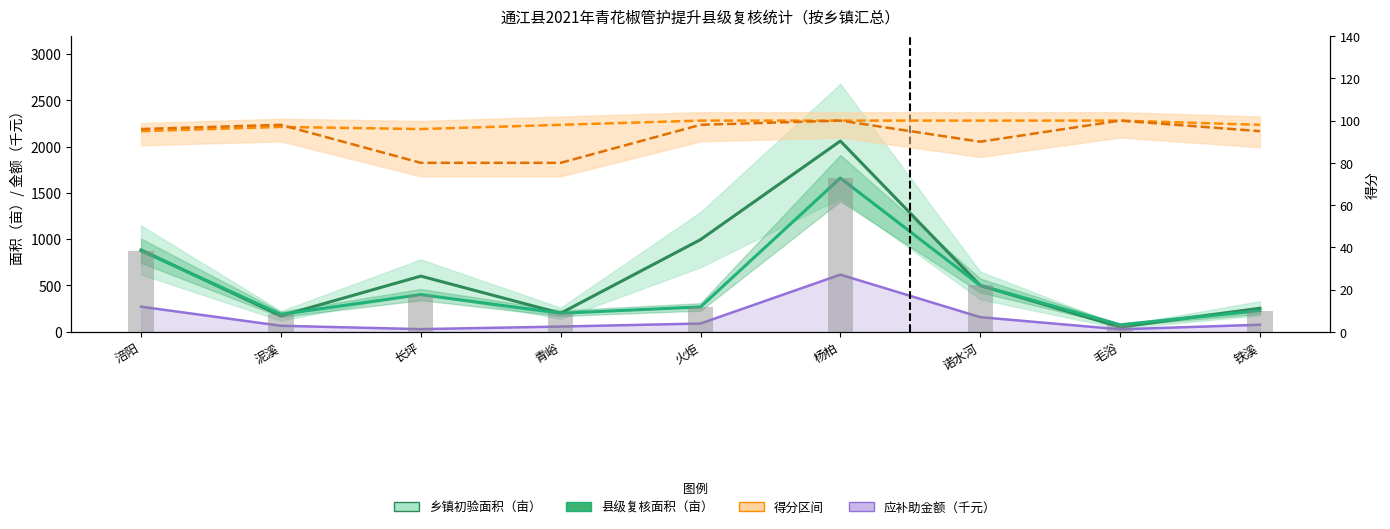

Rank the series by their maximum value, from lowest to highest.

乡镇初验得分, 县级复核得分, 应补助金额（千元）, 县级复核面积（亩）, 乡镇初验面积（亩）